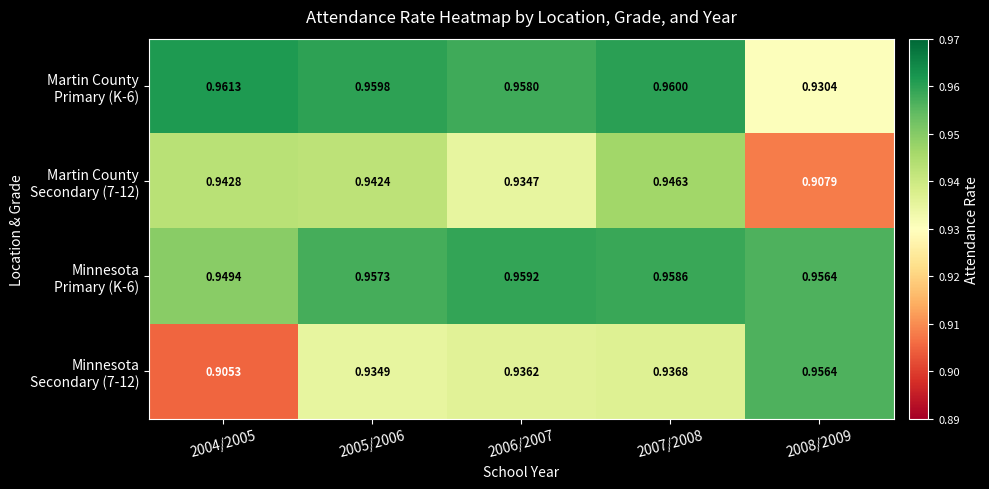

What is the spread (max minus min) of values at 2004/2005?

0.1